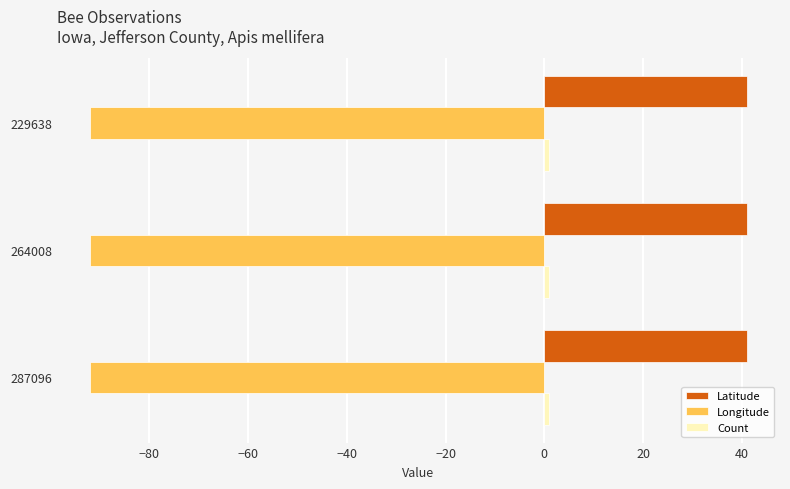

At how many categories does at least one series exceed 23?

3